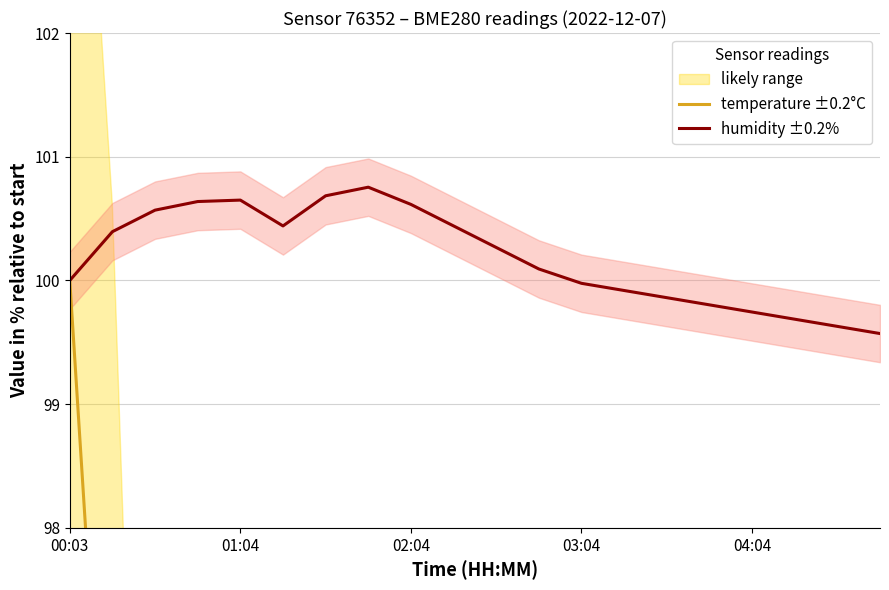

Is the value of temperature ±0.2°C at 15 greater than the value of humidity ±0.2% at 12?

No